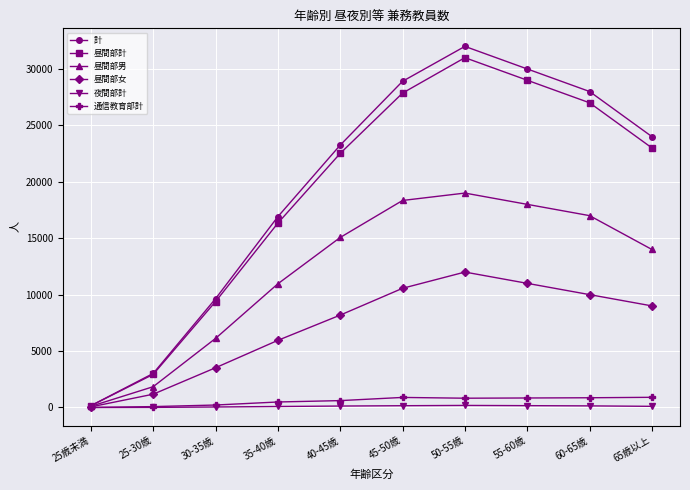

List the labels in order of 計 value, largest first.

50-55歳, 55-60歳, 45-50歳, 60-65歳, 65歳以上, 40-45歳, 35-40歳, 30-35歳, 25-30歳, 25歳未満